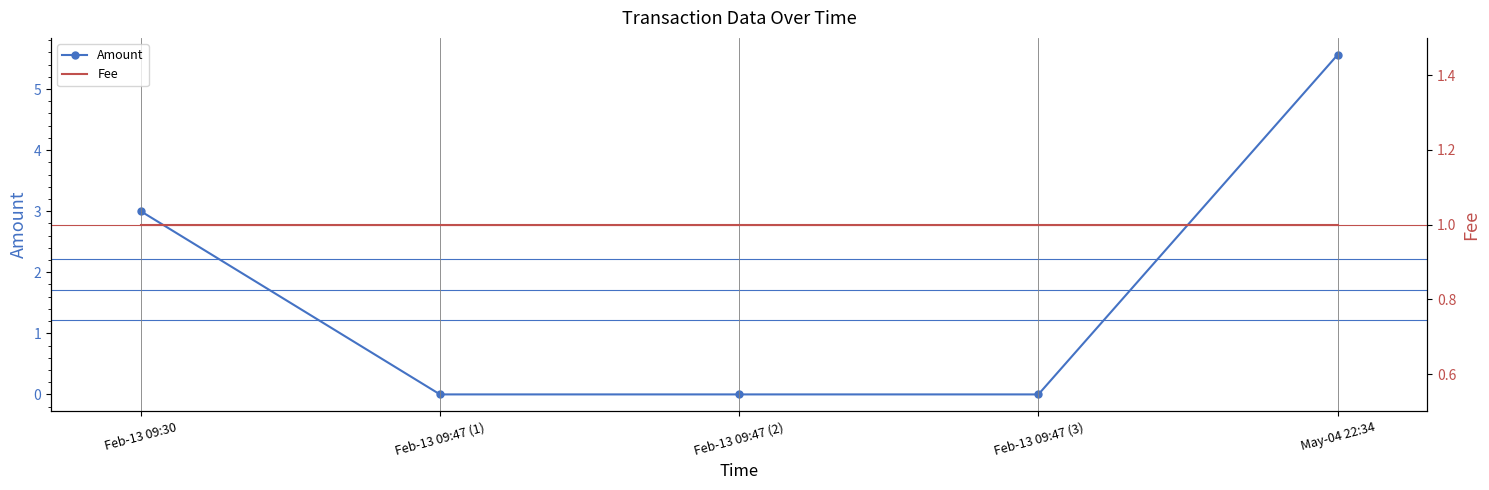

What position from the left is Feb-13 09:47 (2)?

3